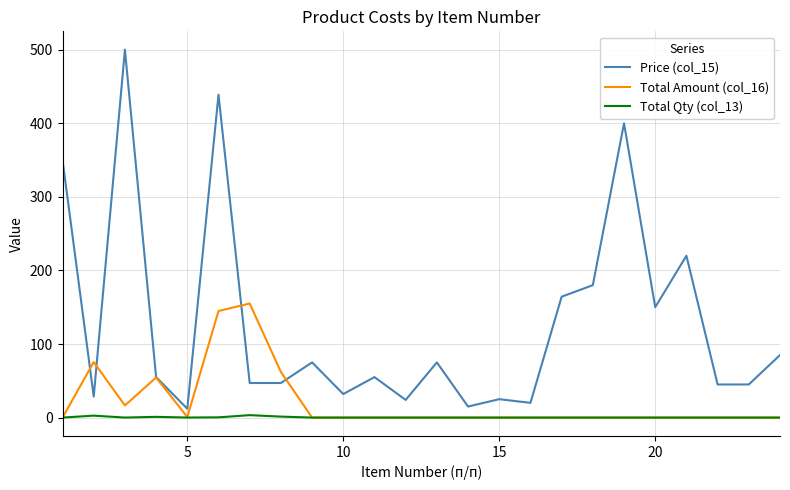

What is the highest value of the Price (col_15) series?

500.0